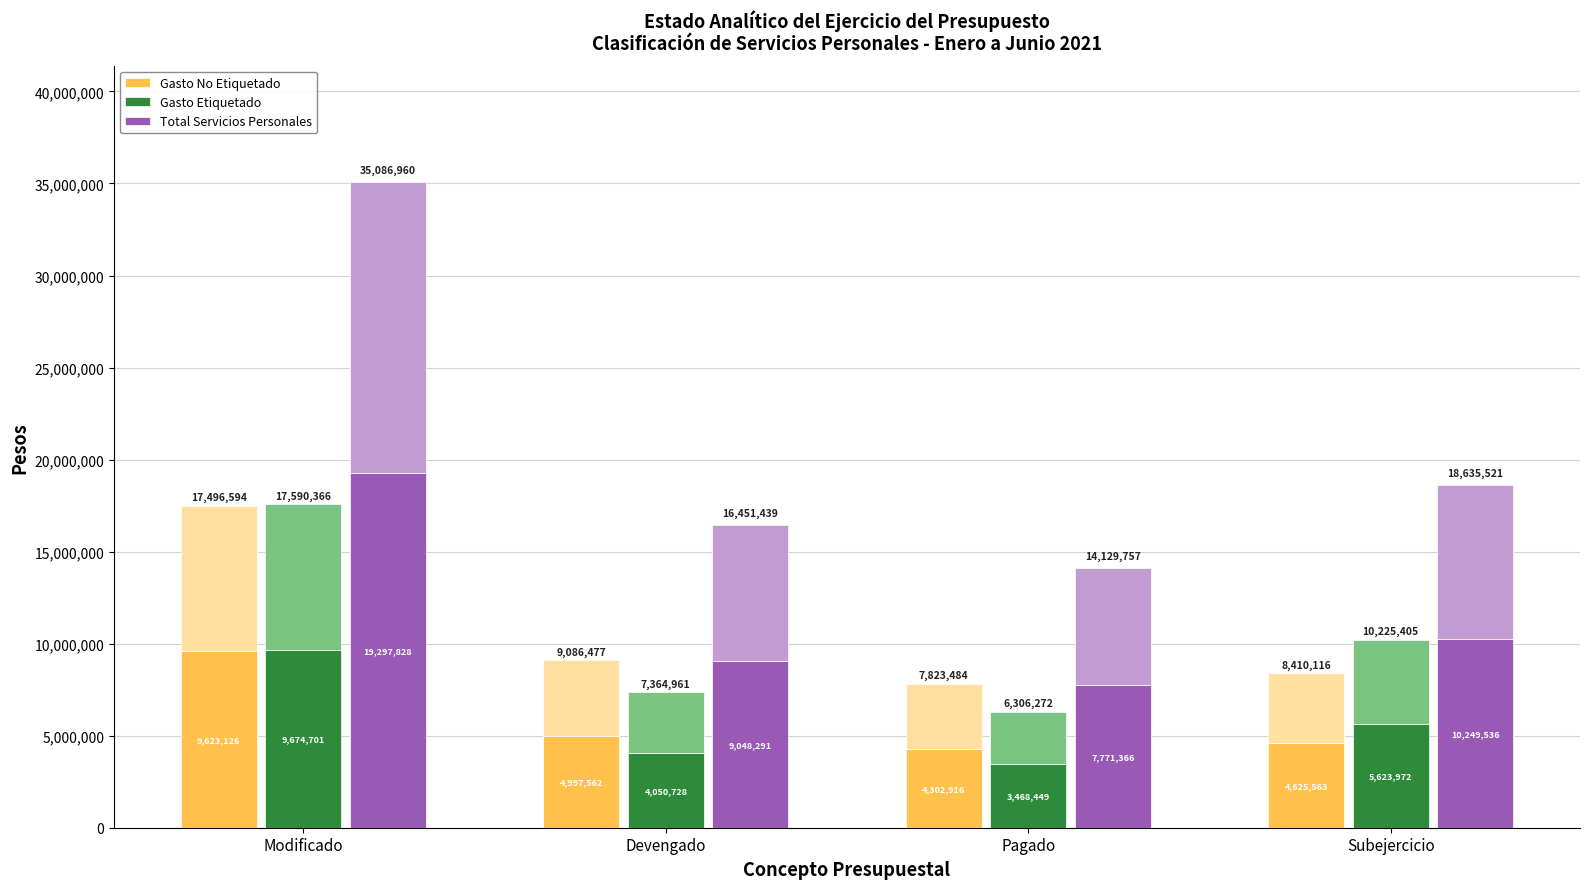

Where does the Gasto No Etiquetado series first go above 4997562?

Modificado